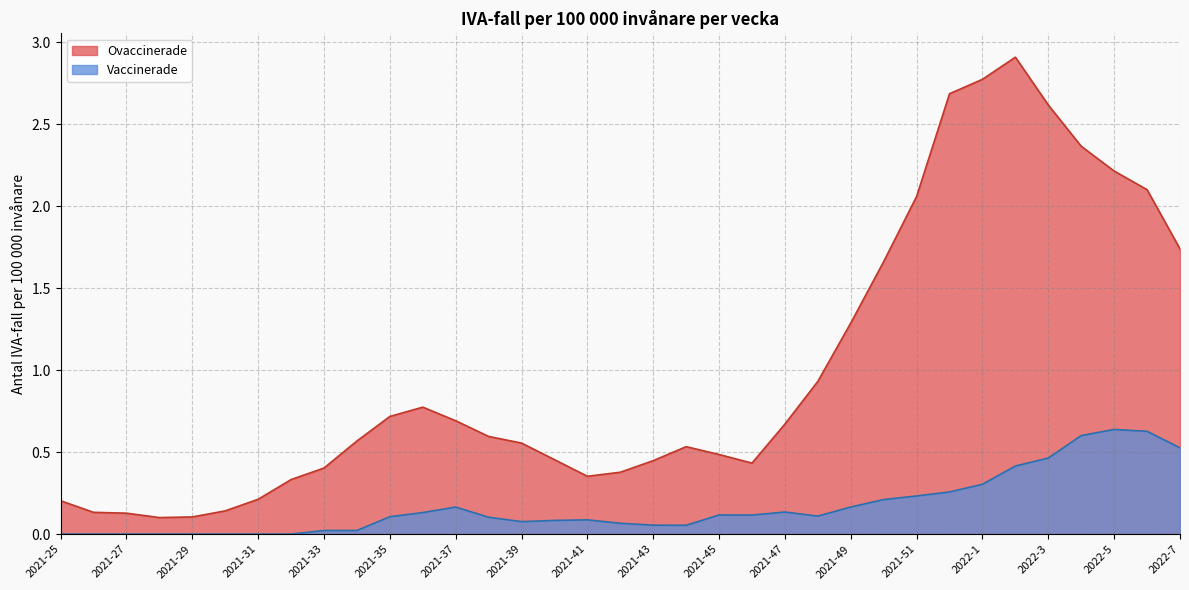

Which series has the widest spread of values?

Ovaccinerade